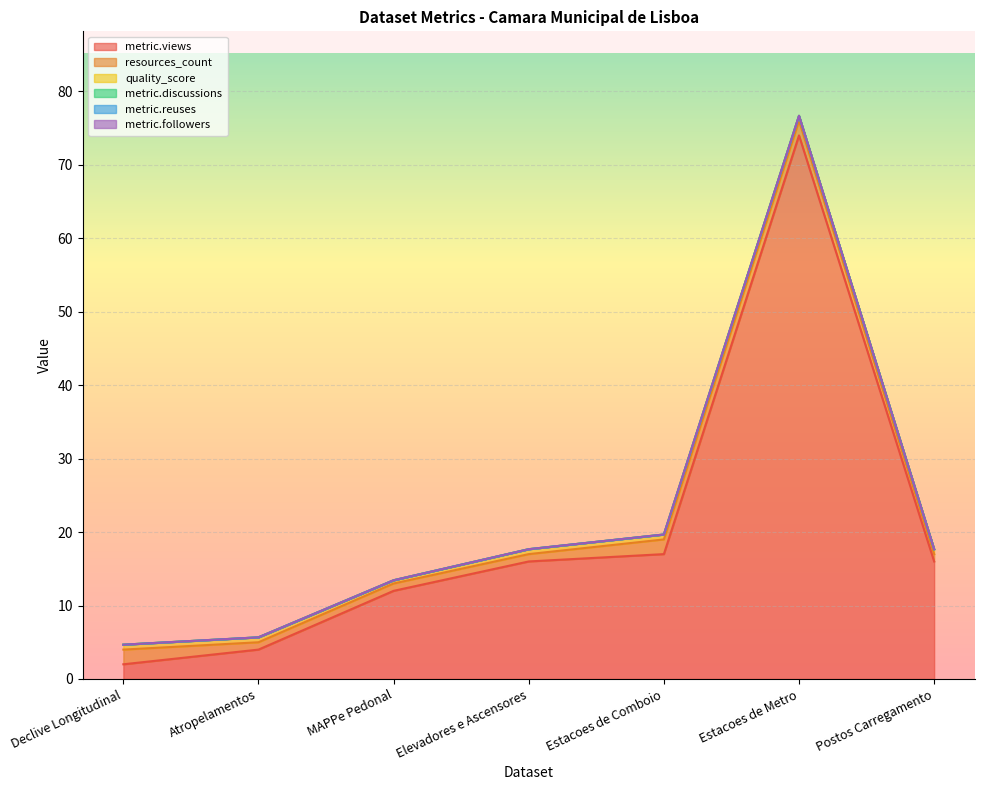

Reading right to left, what are all the values shown in this chart?

metric.views: 16.0	74.0	17.0	16.0	12.0	4.0	2.0
resources_count: 1.0	2.0	2.0	1.0	1.0	1.0	2.0
quality_score: 0.7	0.7	0.7	0.7	0.4	0.7	0.7
metric.discussions: 0.0	0.0	0.0	0.0	0.0	0.0	0.0
metric.reuses: 0.0	0.0	0.0	0.0	0.0	0.0	0.0
metric.followers: 0.0	0.0	0.0	0.0	0.0	0.0	0.0